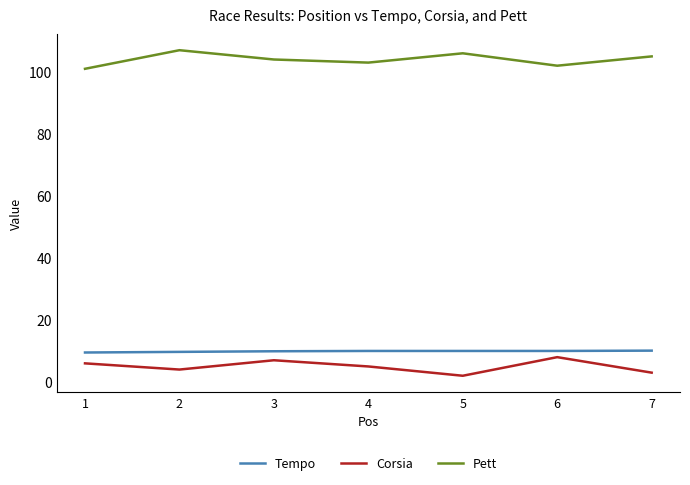

What is the spread (max minus min) of values at 3?

97.0